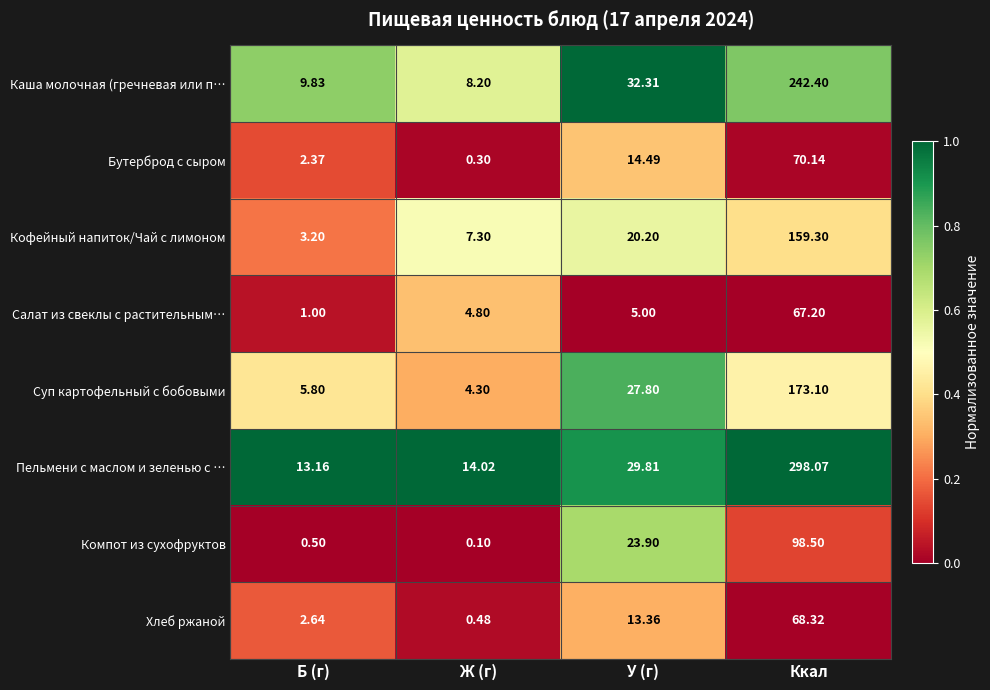

Where does the Компот из сухофруктов series first go above 23?

У (г)